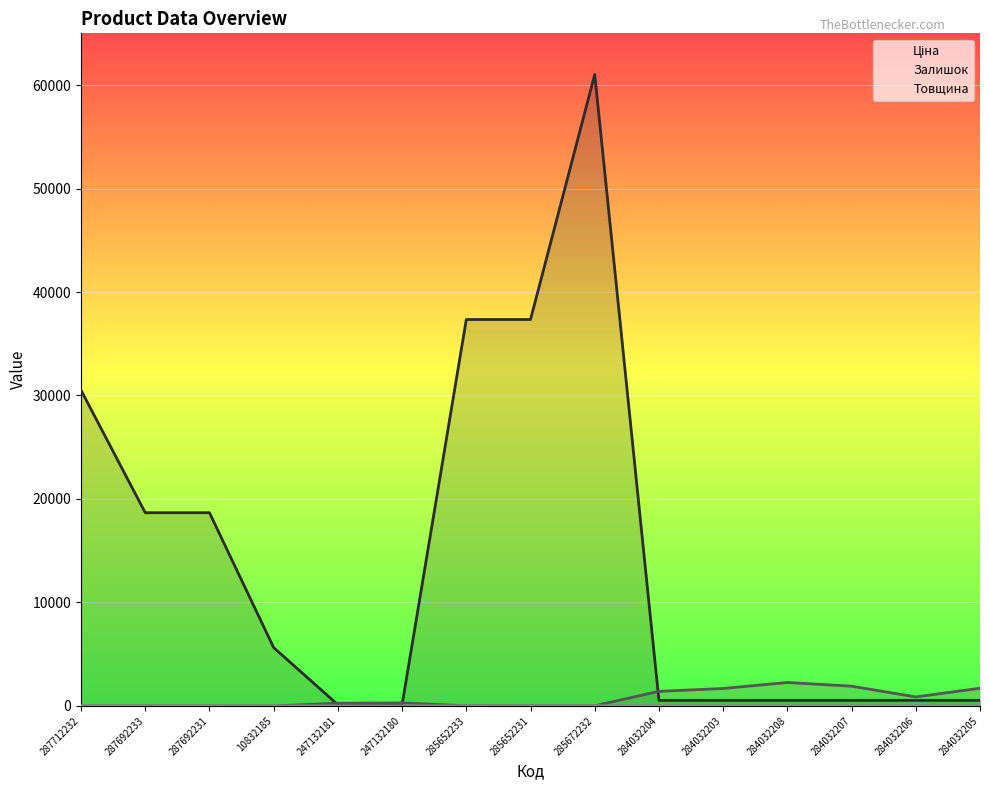

Which series has the largest total across all categories?

Ціна